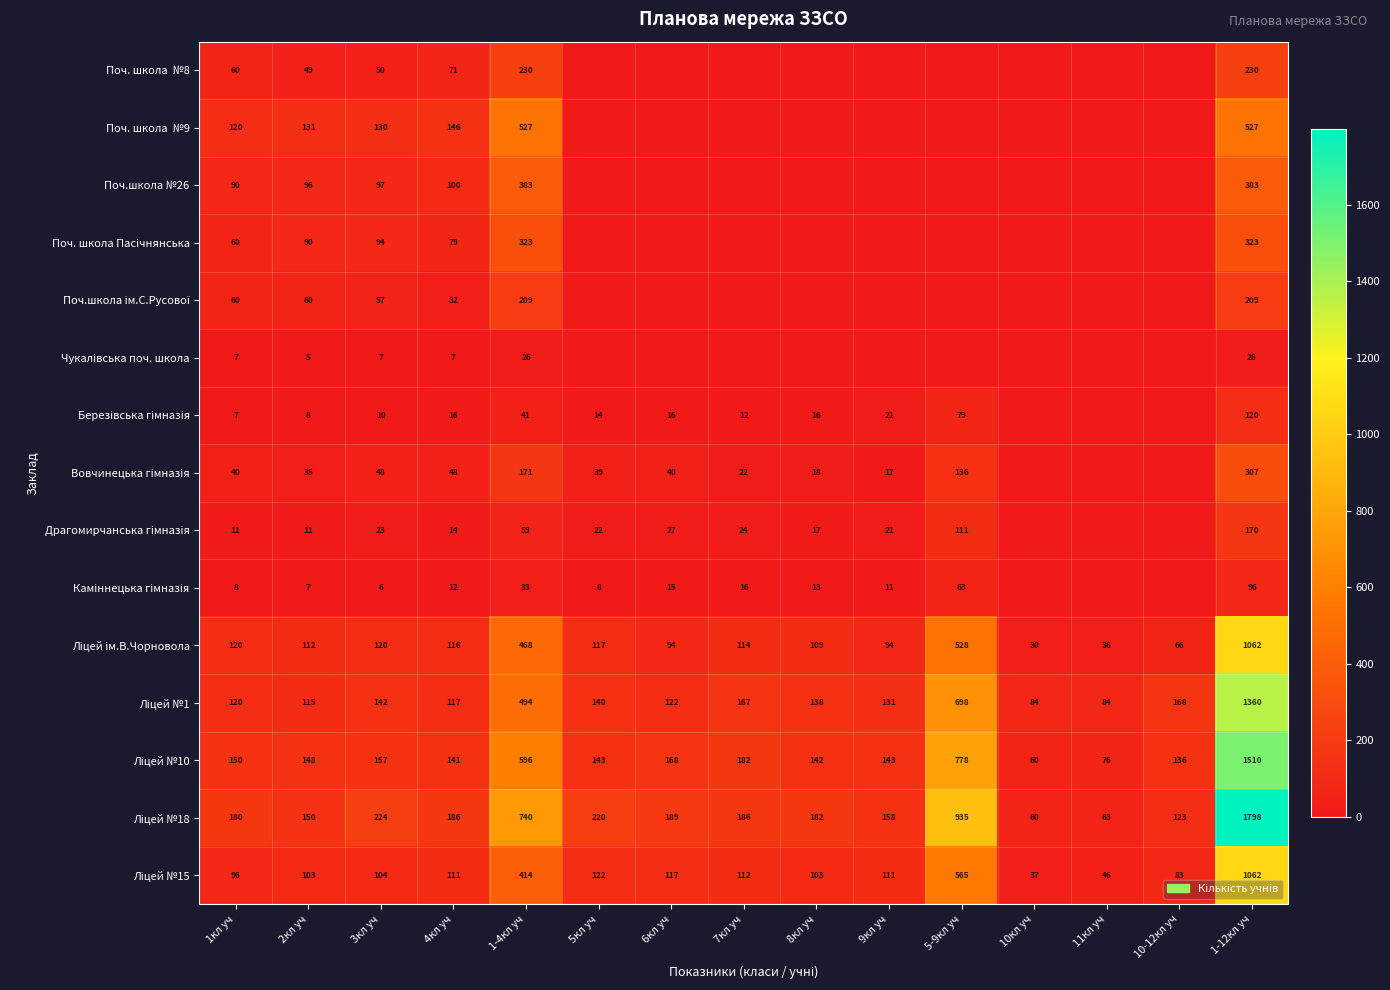

Which category has the highest value in the Драгомирчанська гімназія series?

1-12кл уч